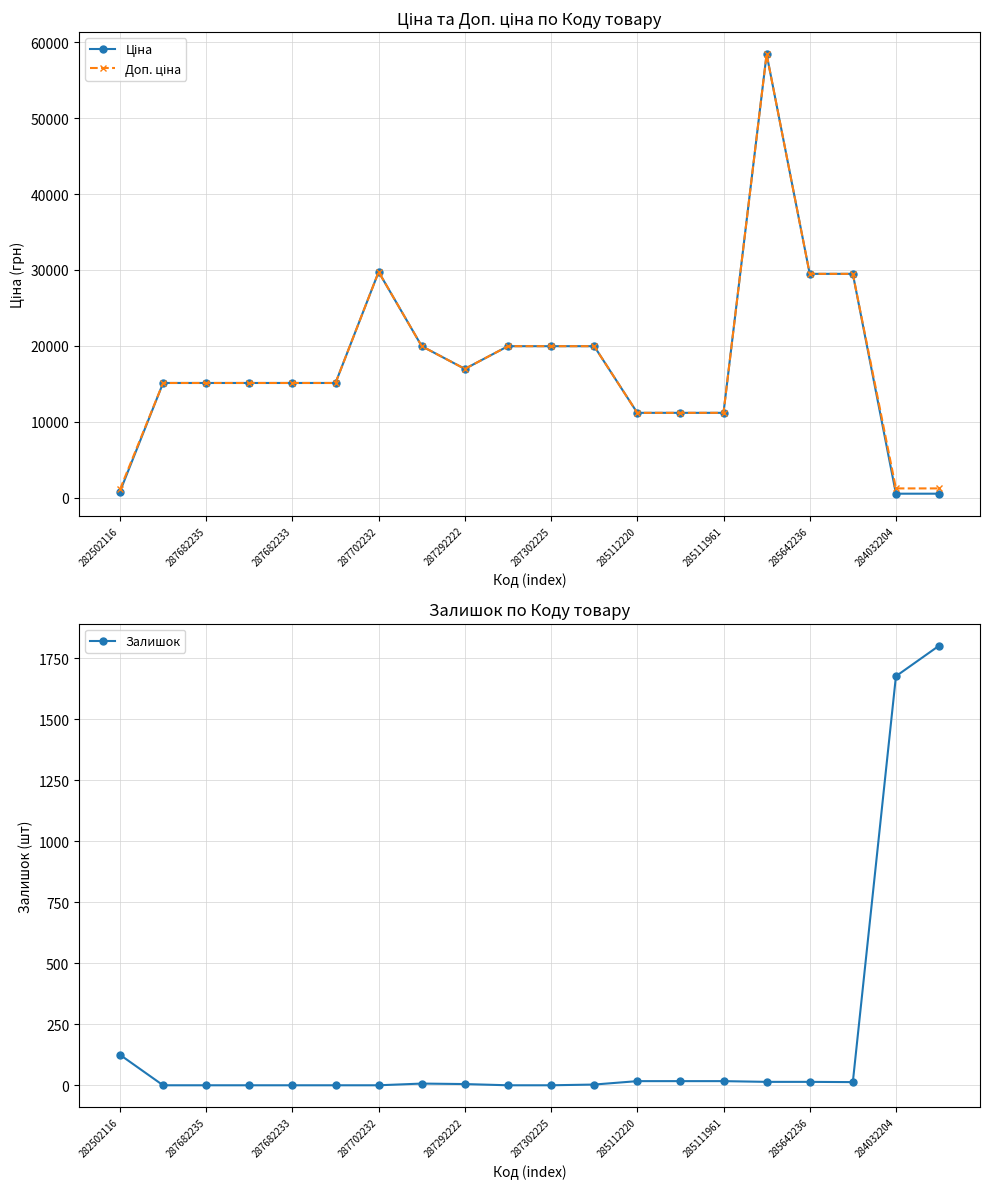

What is the difference between the maximum and second lowest values in the Ціна series?

57887.5